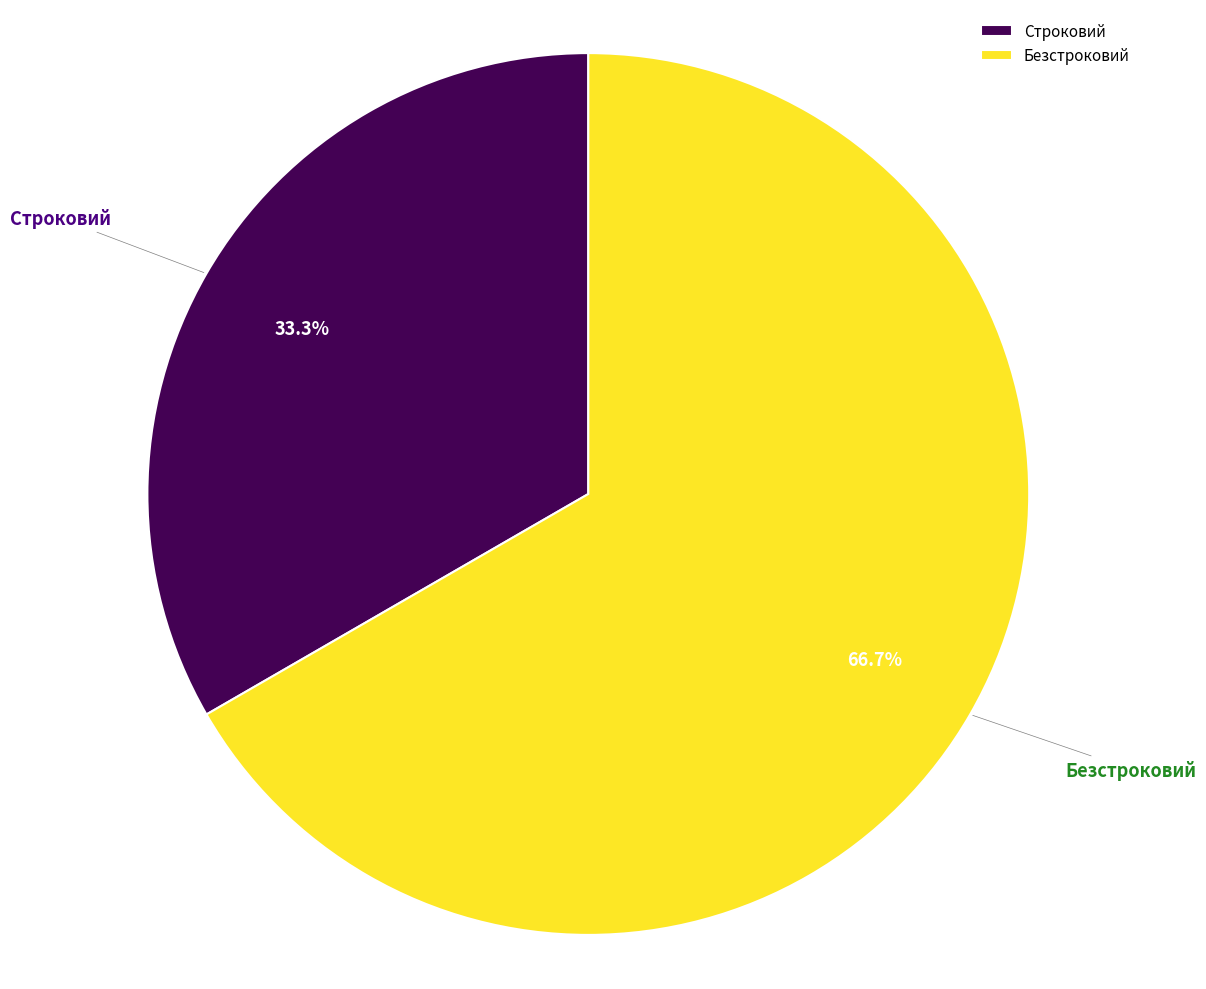

How many segments does this pie chart have?

2